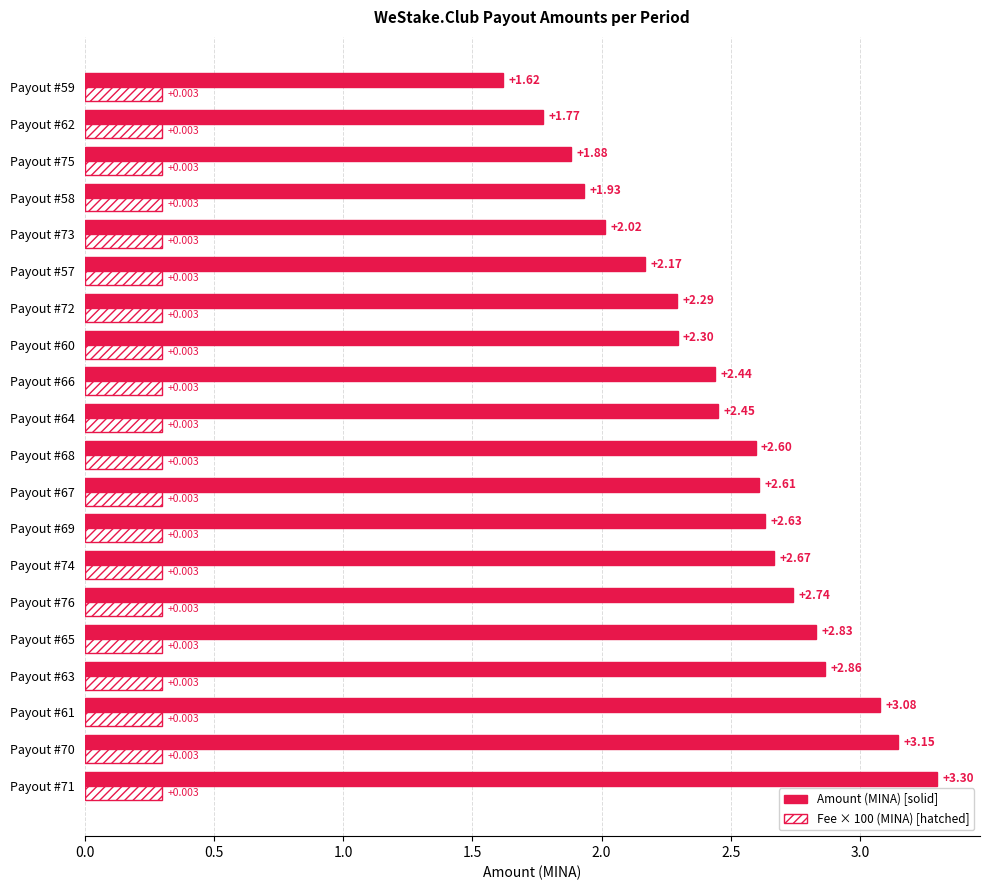

How many series are shown in this chart?

2